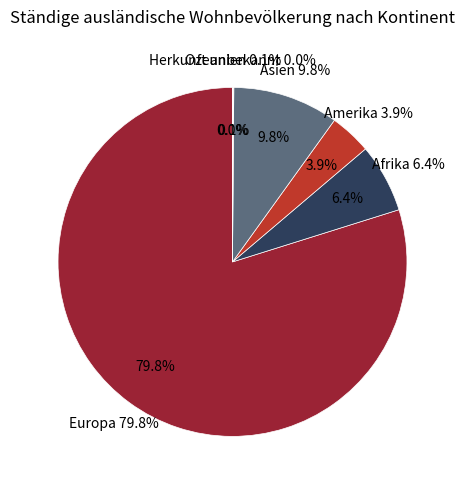

What portion of the pie excludes Herkunft unbekannt?

100.0%